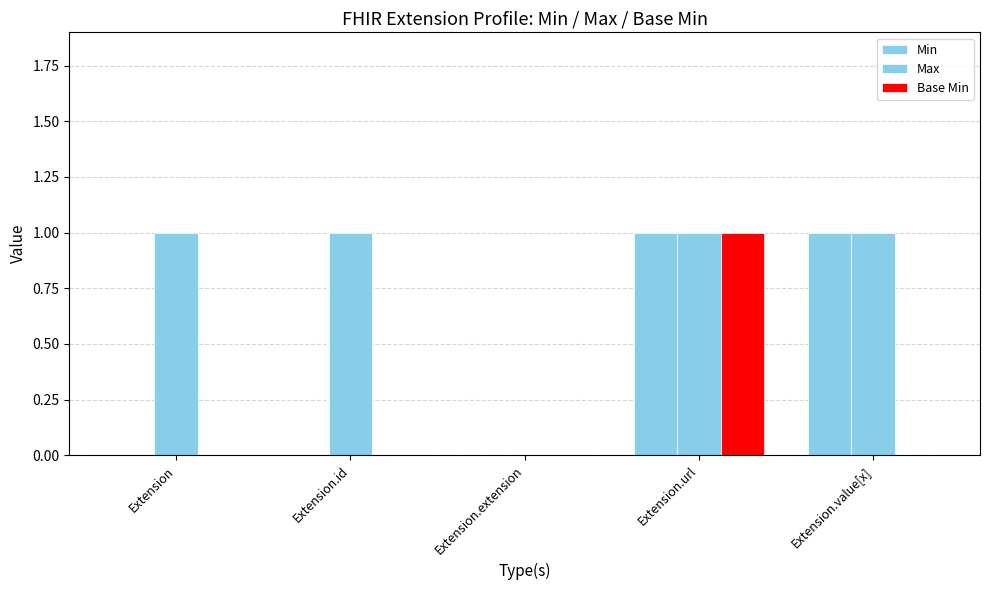

Reading right to left, transcribe all the data shown in this chart.

Min: Extension.value[x]=1	Extension.url=1	Extension.extension=0	Extension.id=0	Extension=0
Max: Extension.value[x]=1	Extension.url=1	Extension.extension=0	Extension.id=1	Extension=1
Base Min: Extension.value[x]=0	Extension.url=1	Extension.extension=0	Extension.id=0	Extension=0